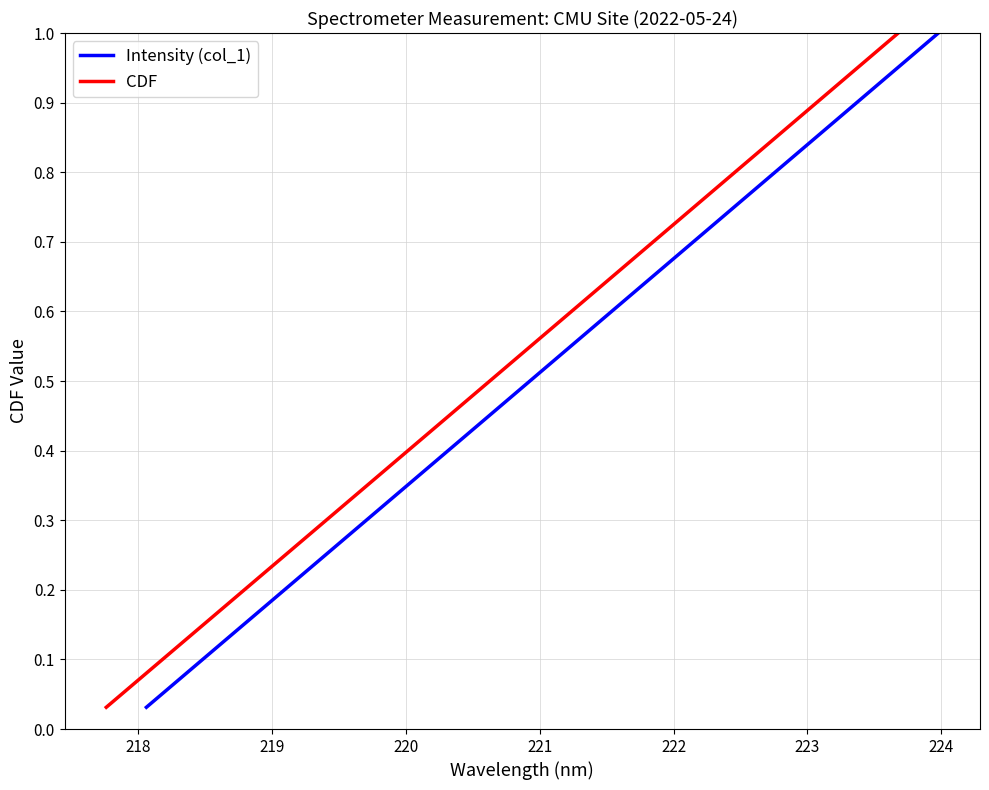

How many series are shown in this chart?

2